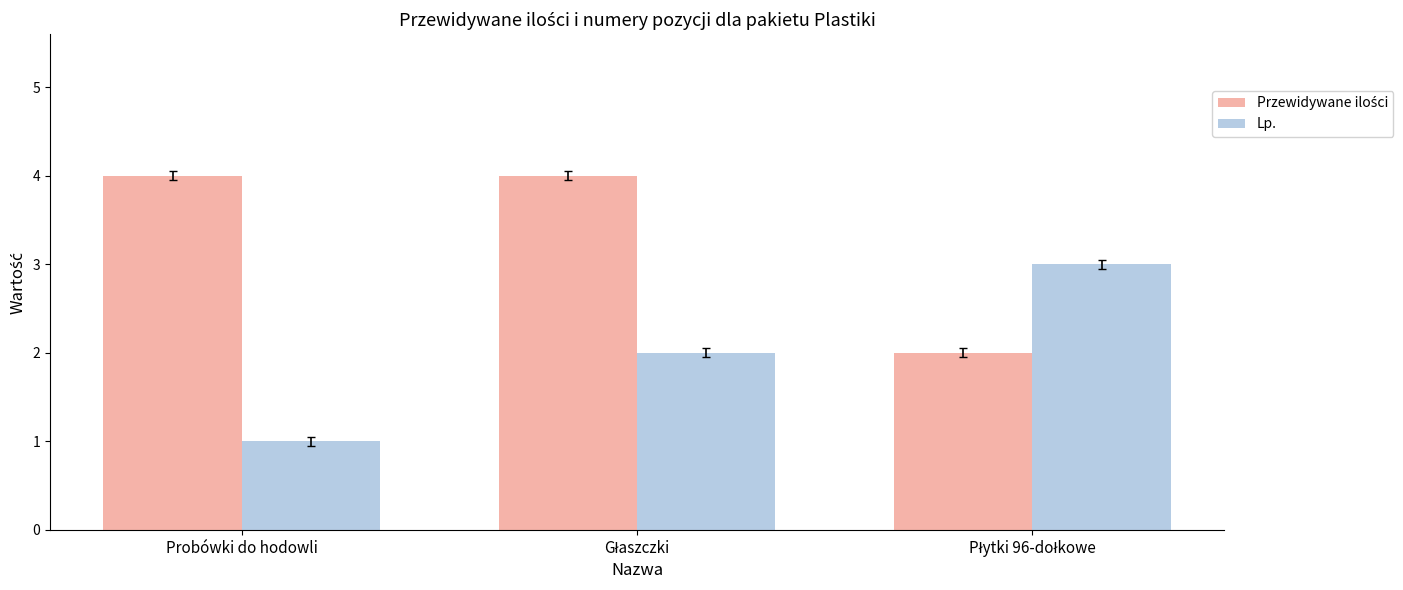

Which category has the lowest value in the Lp. series?

Probówki do hodowli